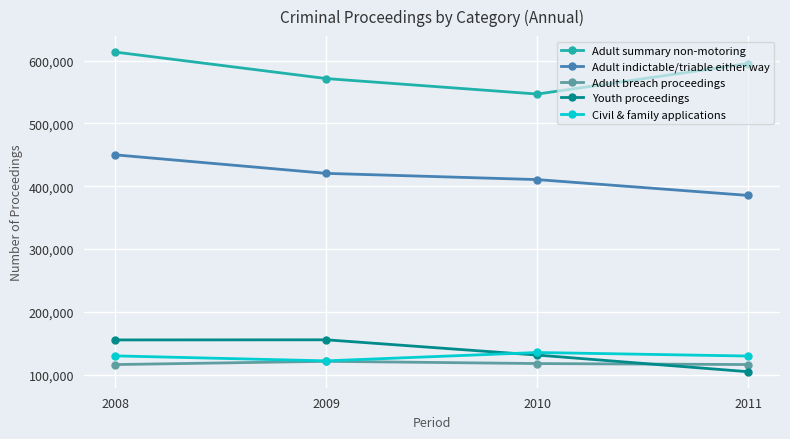

True or false: Adult indictable/triable either way and Civil & family applications cross at least once.

False